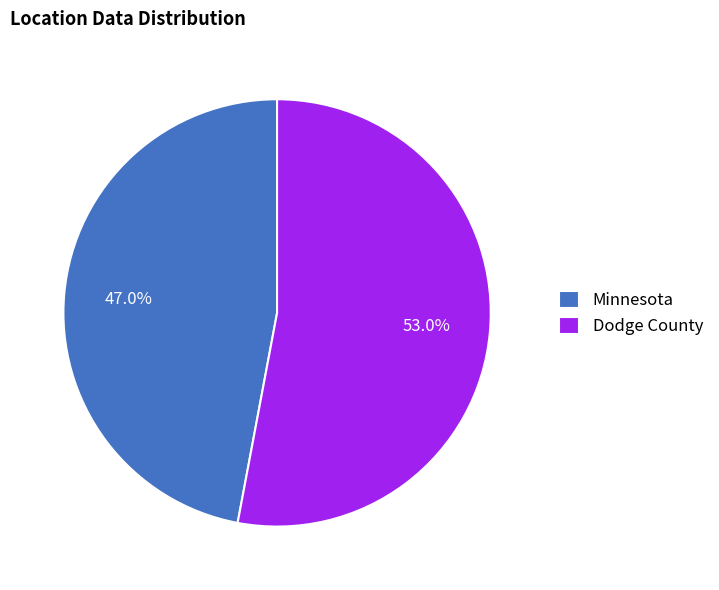

Count the number of slices in the pie.

2